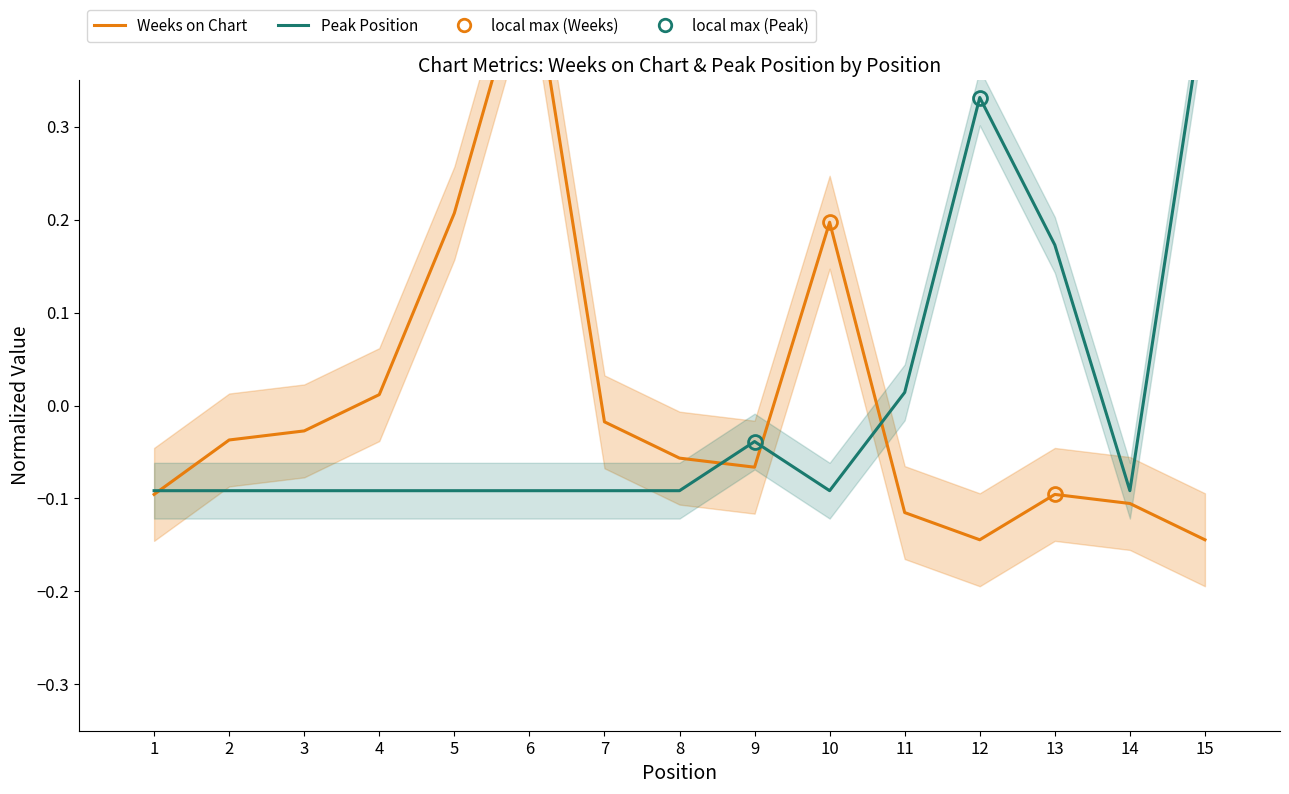

What is the difference between the highest and lowest values at 5?

0.3